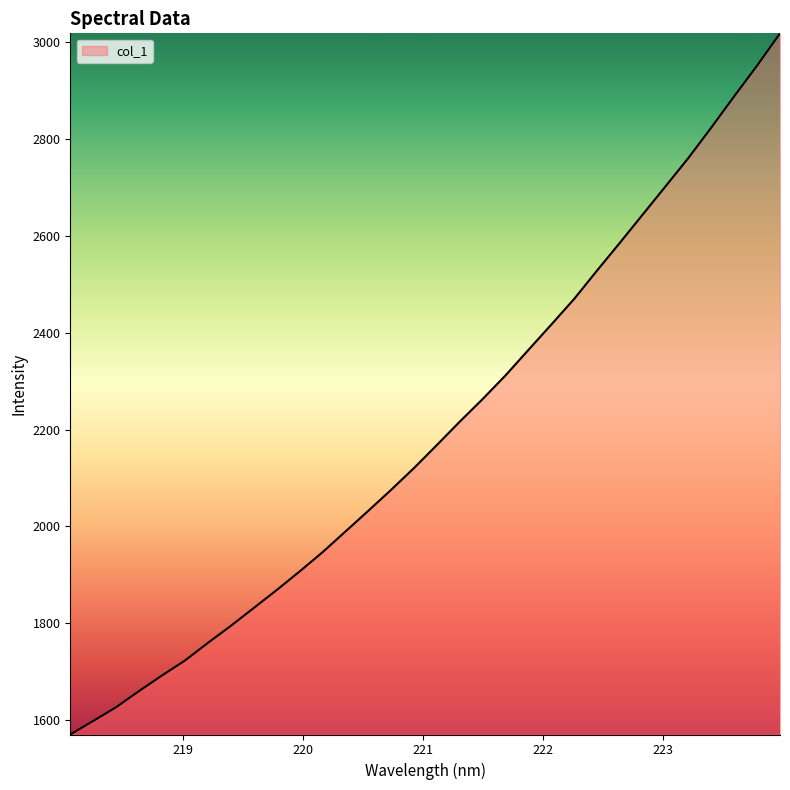

What is the greatest value displayed?

3018.9